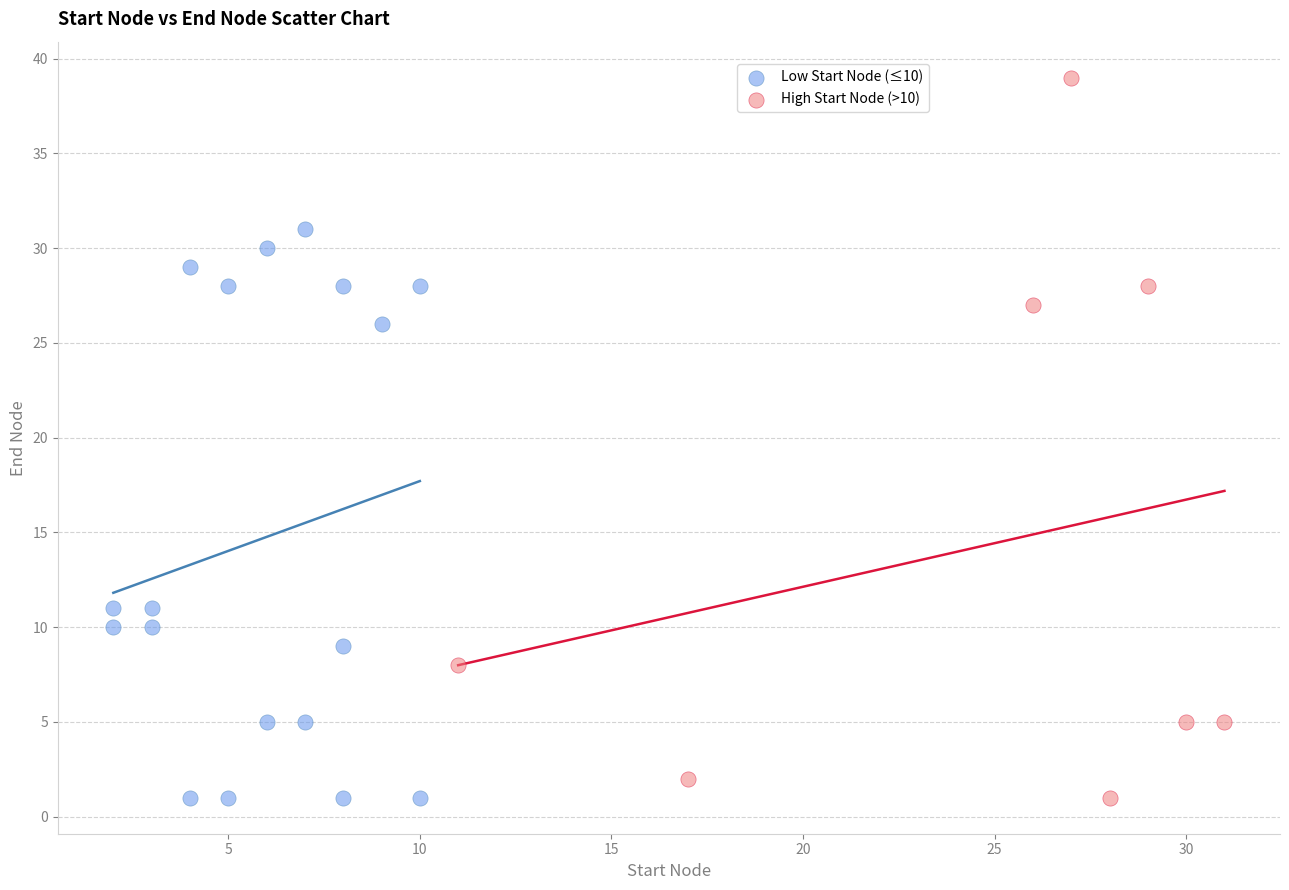

Which series reaches the maximum Y coordinate?

High Start Node (>10)